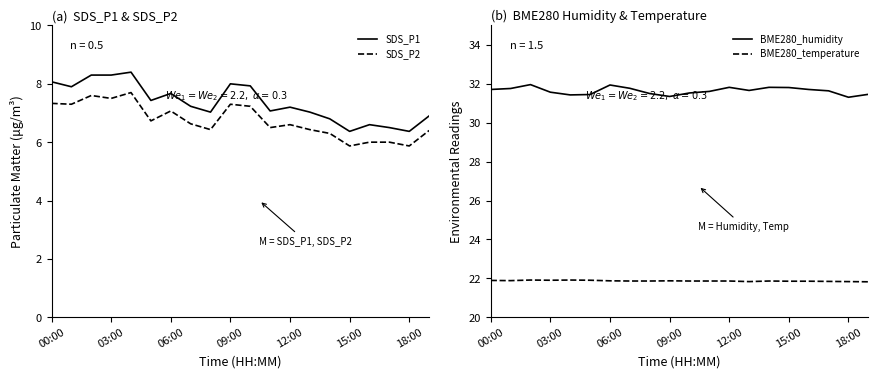

At how many categories does at least one series exceed 23?

20